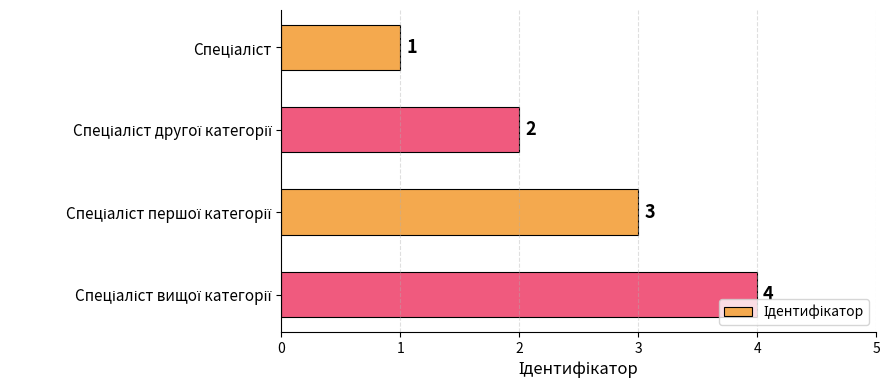

How many data points are less than 3?

2